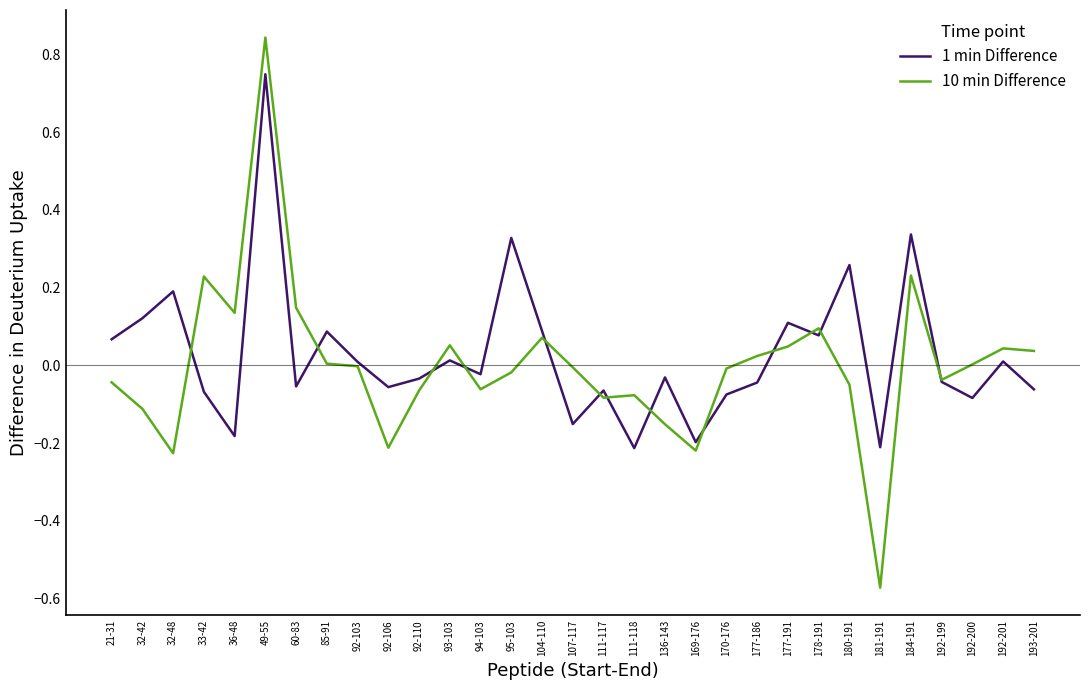

At 36-48, list the series in order from smallest to largest.

1 min Difference, 10 min Difference